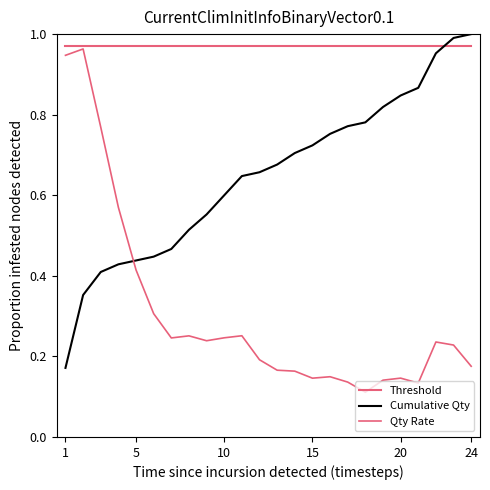

How many interior local valleys does the Qty Rate series have?

5